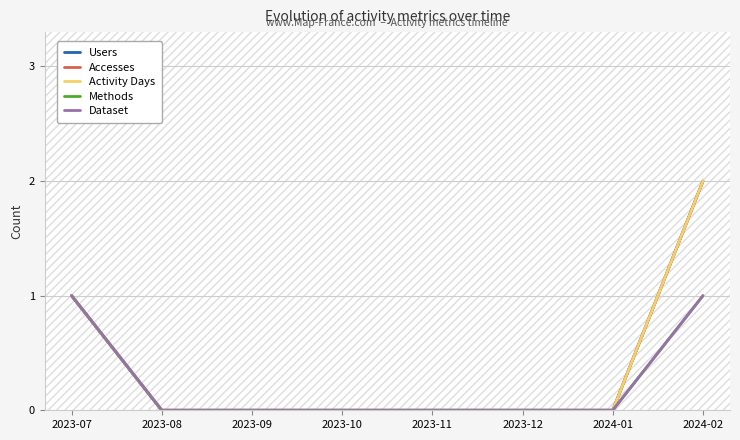

How many Accesses values are between 0 and 1?

7